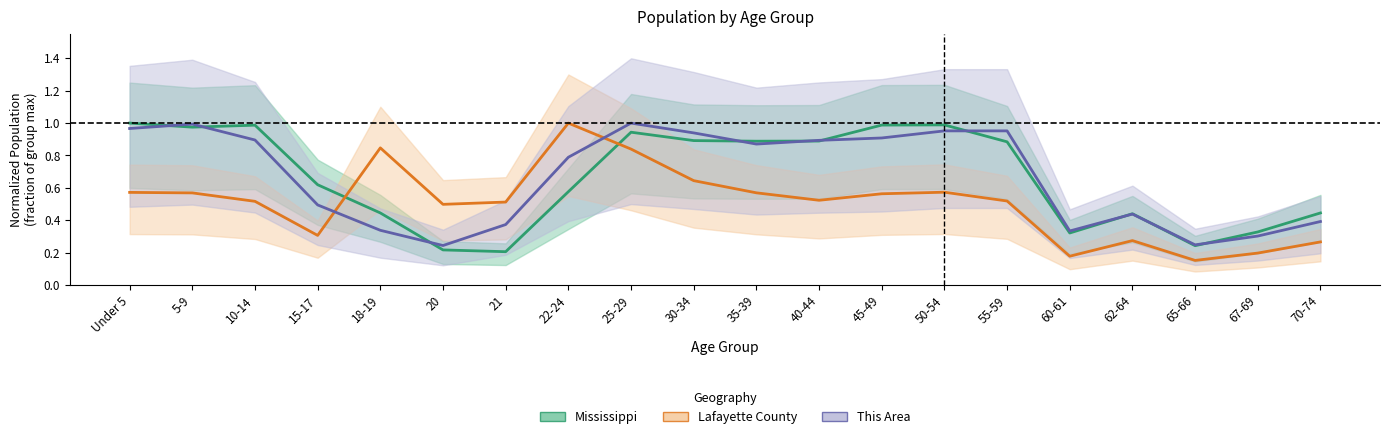

The value of This Area at 60-61 is 0.3. True or false?

True